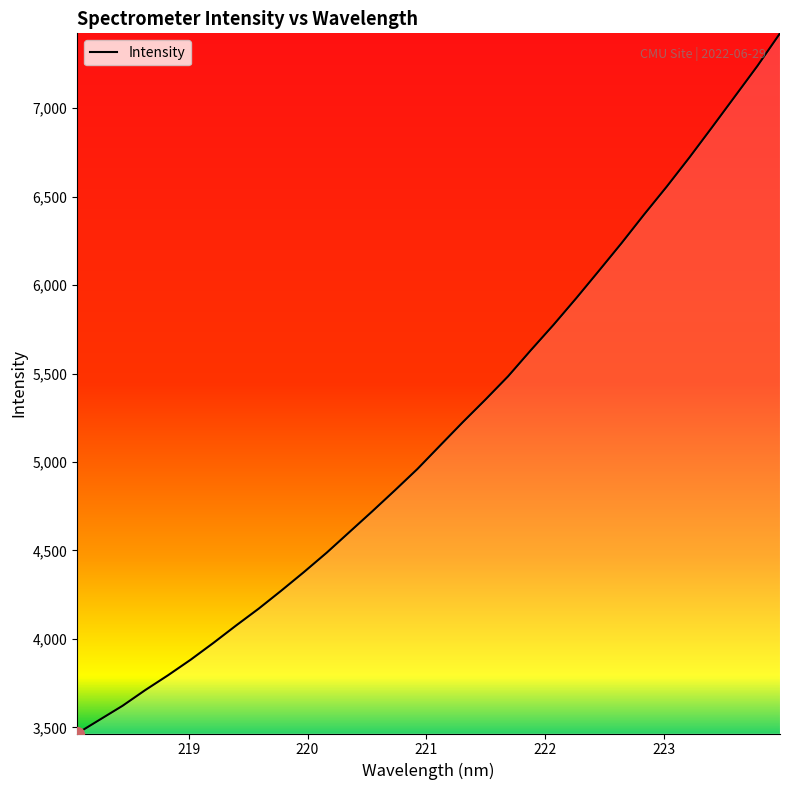

What is the maximum value shown in the chart?

7423.0